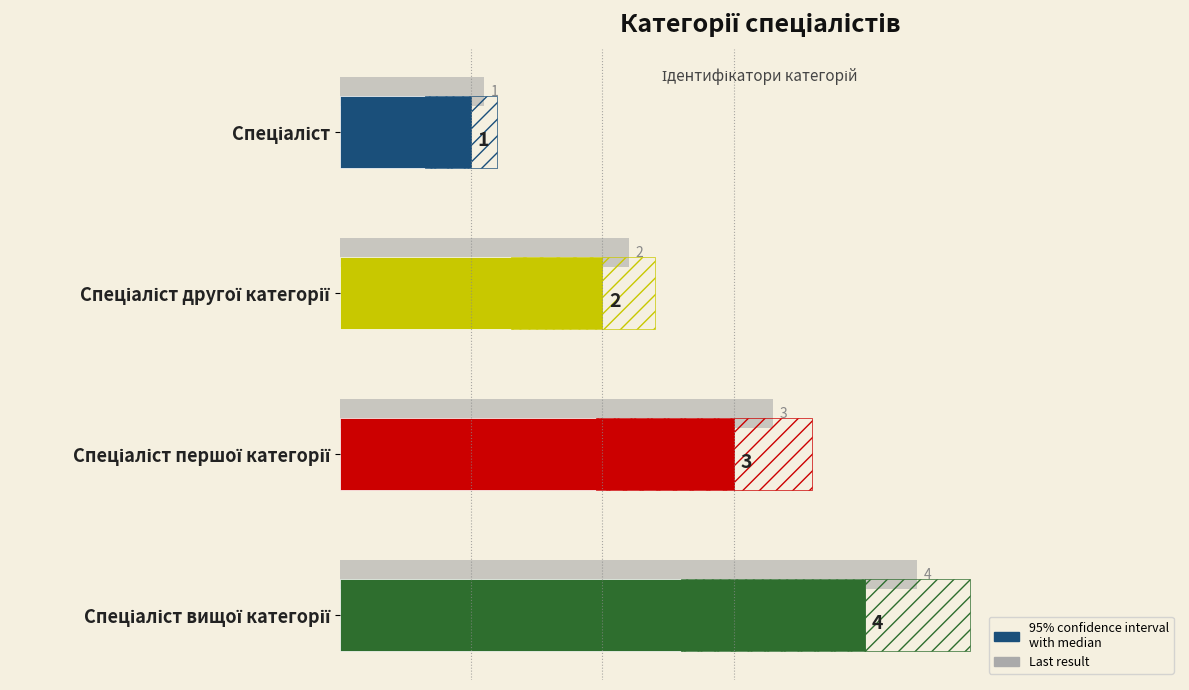

Which has a higher value, Спеціаліст вищої категорії or Спеціаліст?

Спеціаліст вищої категорії